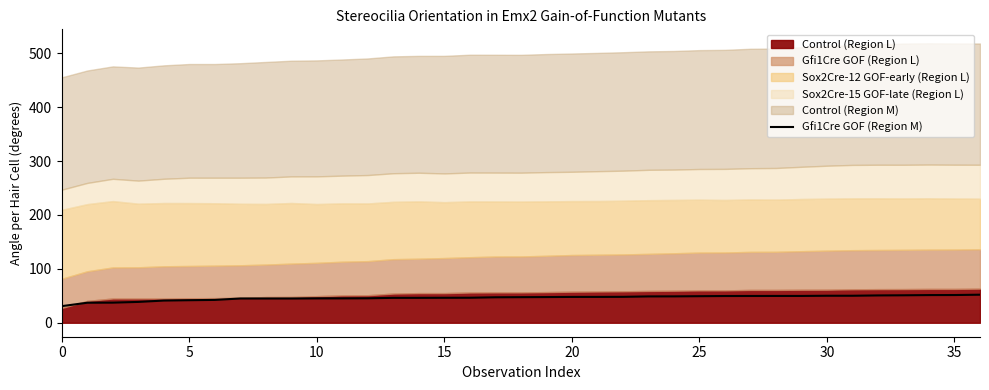

How many lines are shown in the chart?

1